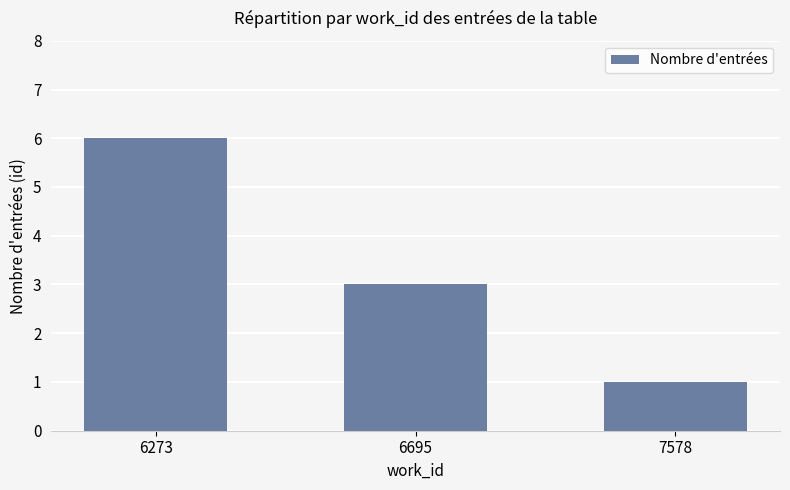

At which label does the data first exceed 3?

6273